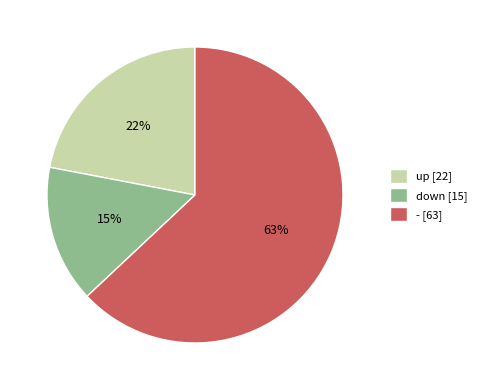

True or false: up accounts for 34% of the total.

False